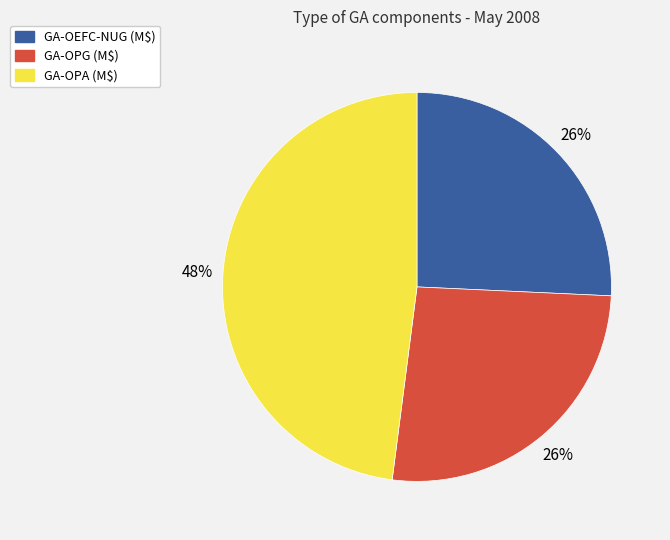

True or false: GA-OPG (M$) accounts for 12% of the total.

False